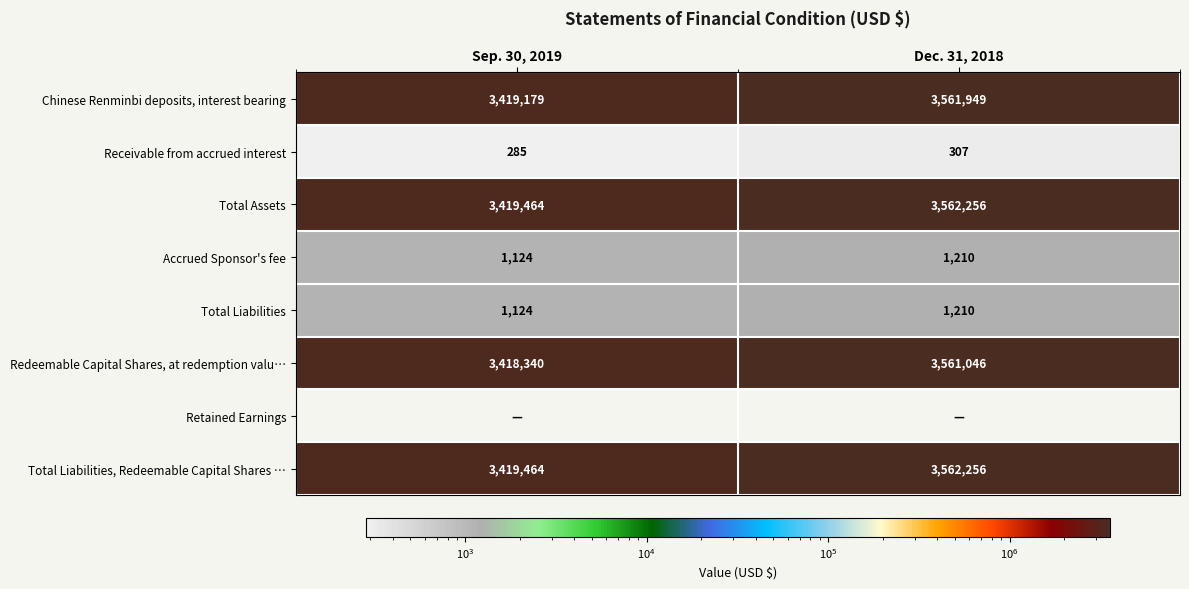

How many values in the Receivable from accrued interest series are below 307?

1